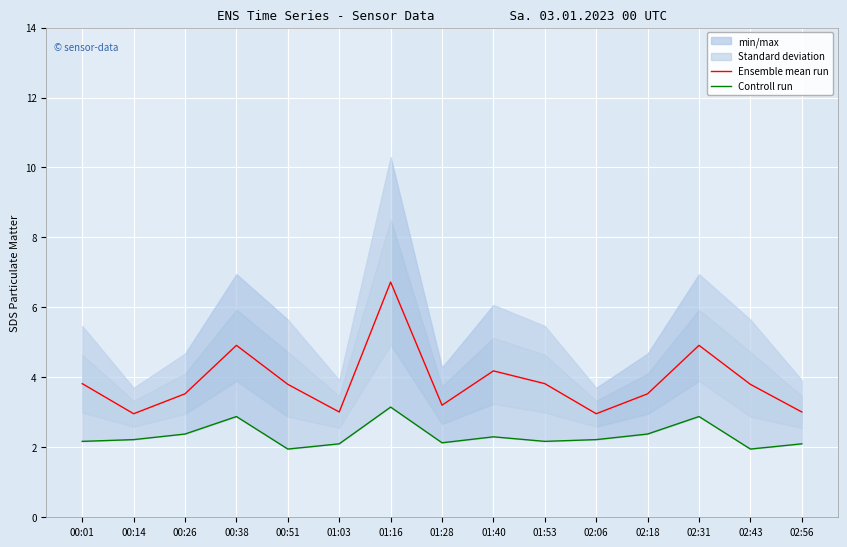

Reading right to left, extract all data points from this chart.

Ensemble mean run: 3.0	3.8	4.9	3.5	3.0	3.8	4.2	3.2	6.7	3.0	3.8	4.9	3.5	3.0	3.8
Controll run: 2.1	1.9	2.9	2.4	2.2	2.2	2.3	2.1	3.1	2.1	1.9	2.9	2.4	2.2	2.2